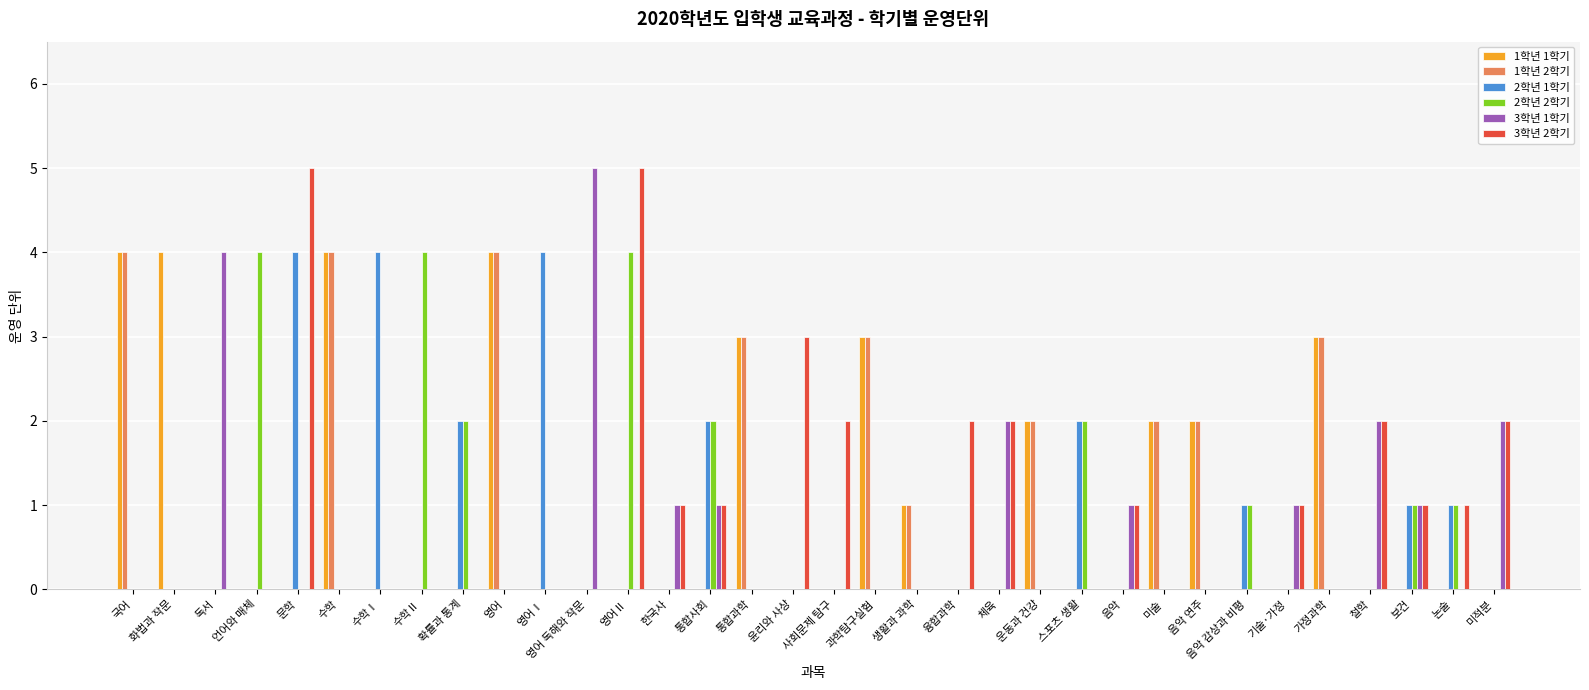

What is the maximum value shown in the chart?

5